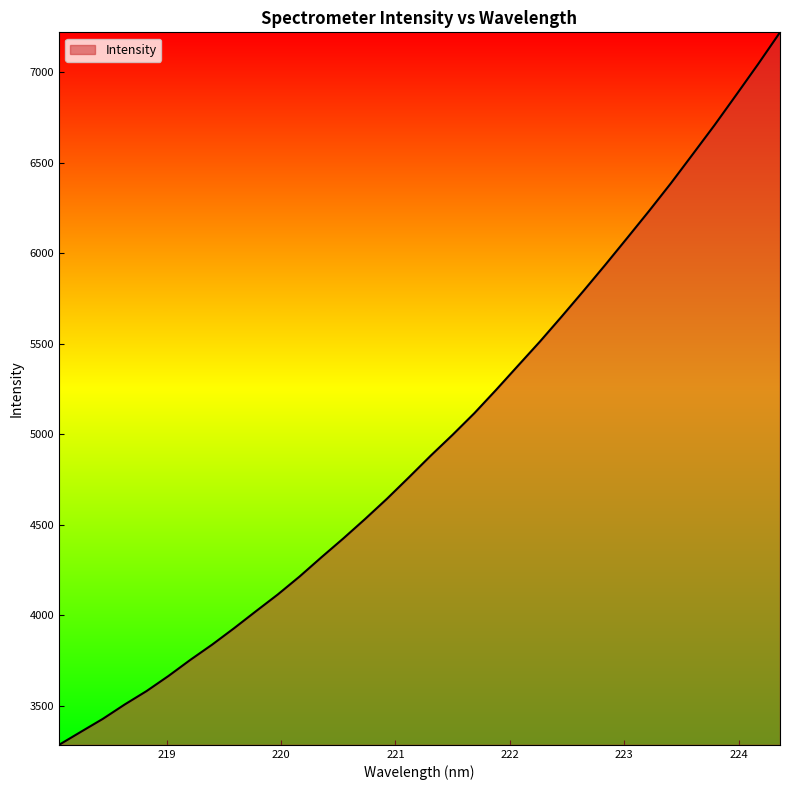

True or false: there are more than 0 points higher than both neighbors.

False